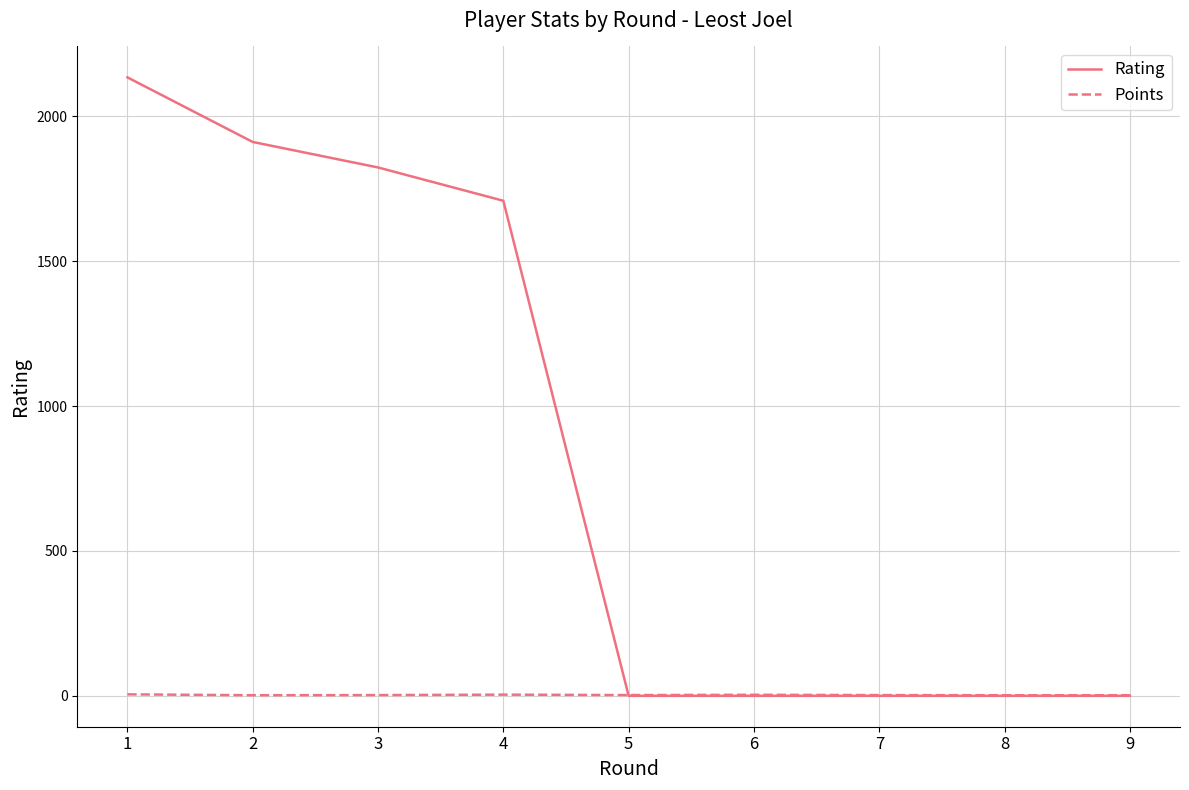

Rank the series by their average value, from highest to lowest.

Rating, Points